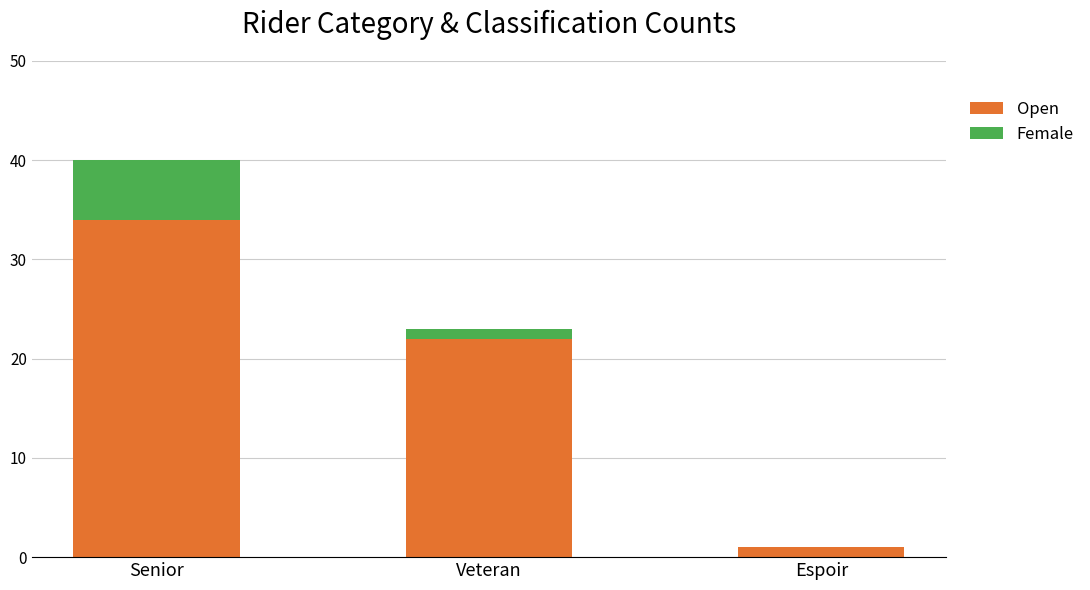

What is the sum of all Open values?

57